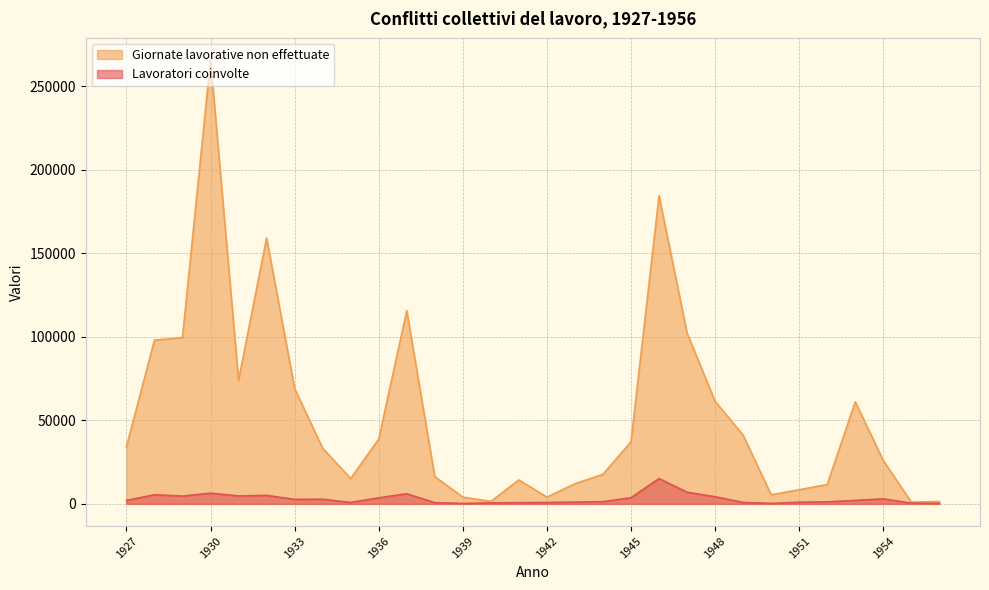

List the series in order of their peak value, lowest first.

Lavoratori coinvolte, Giornate lavorative non effettuate